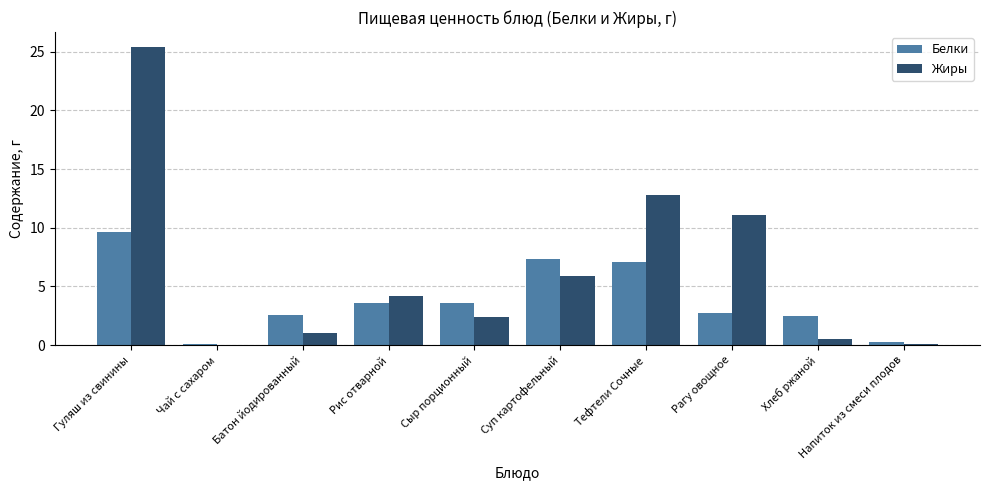

How many categories are shown in the chart?

10